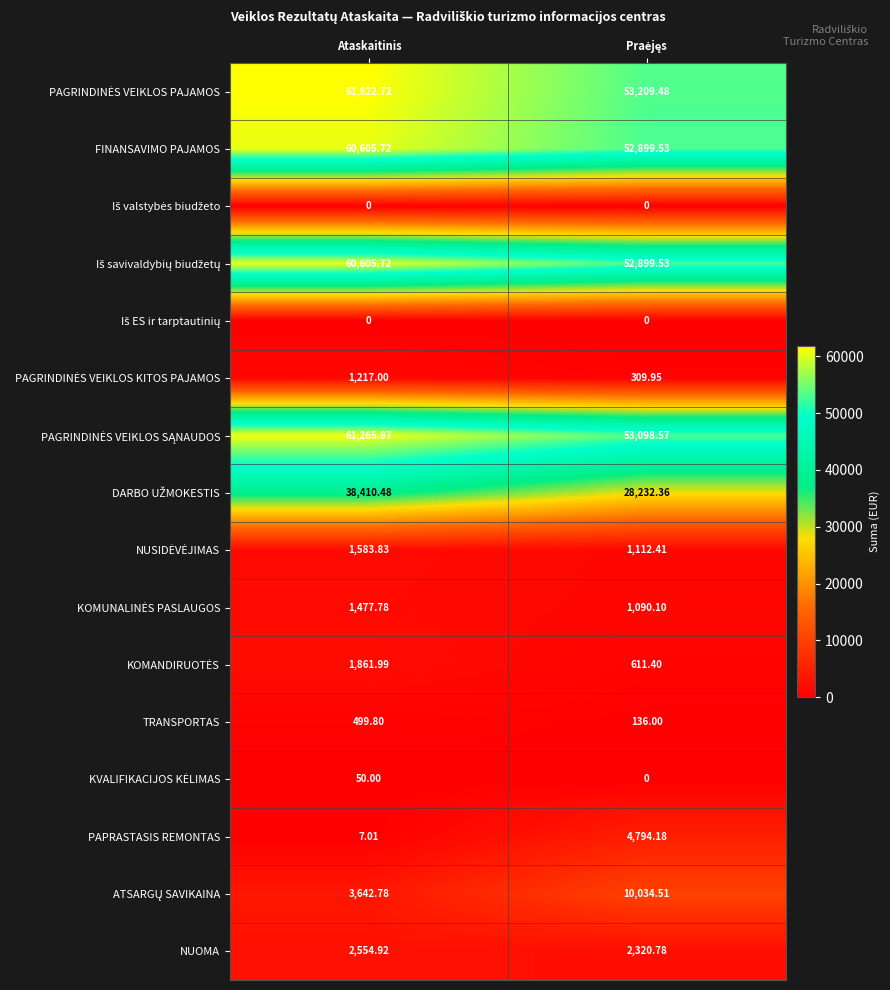

Where does the FINANSAVIMO PAJAMOS series first go above 60605?

Ataskaitinis